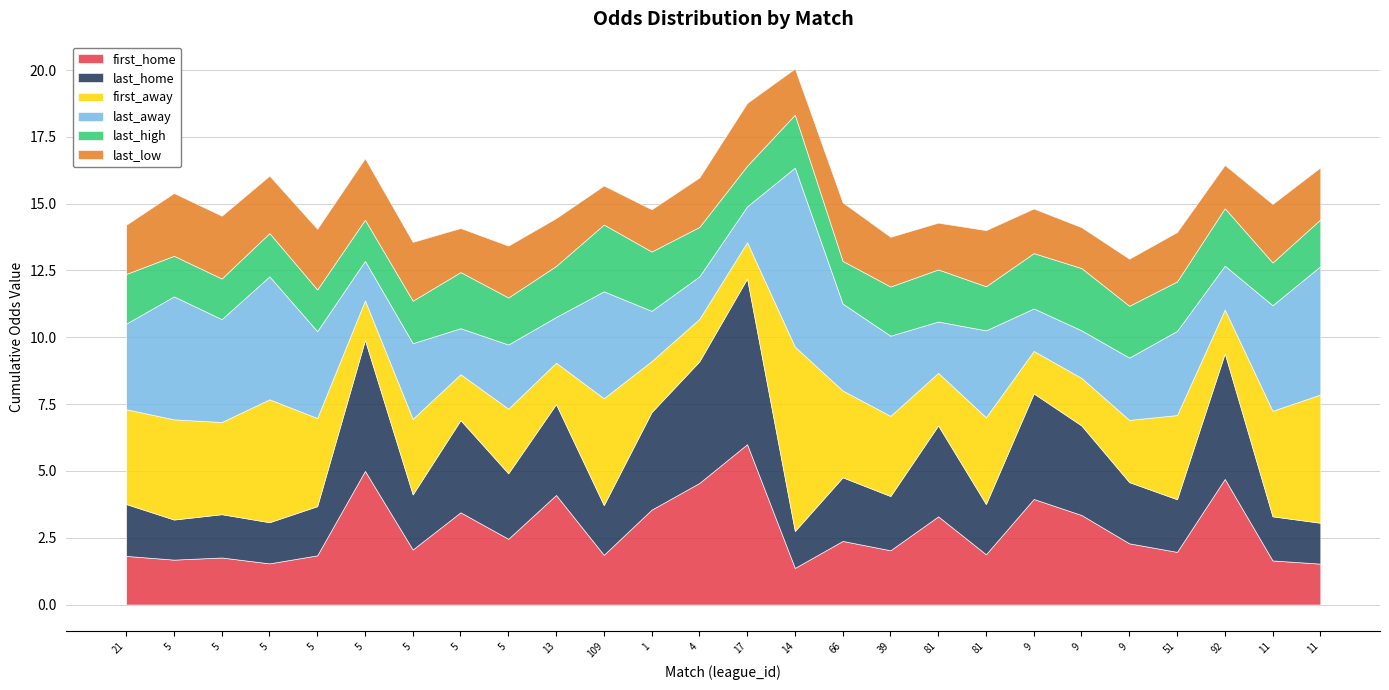

True or false: last_low and first_home intersect in this chart.

True